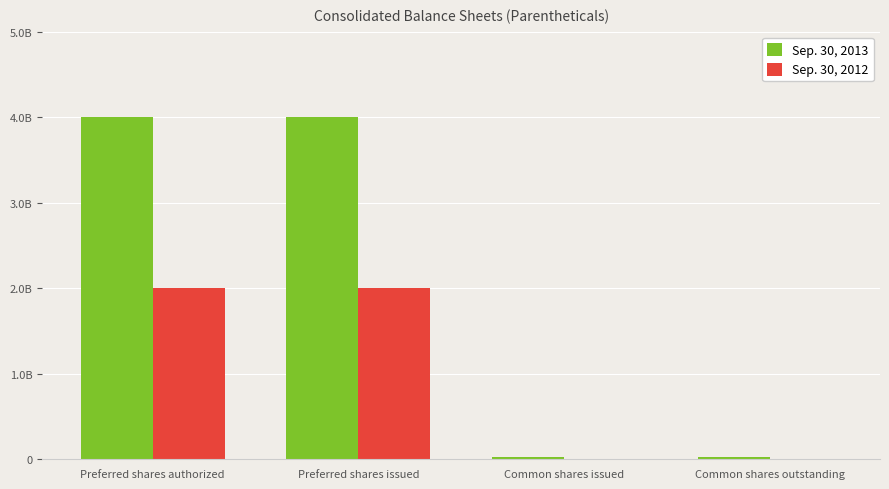

At which category is the sum across all series the highest?

Preferred shares authorized